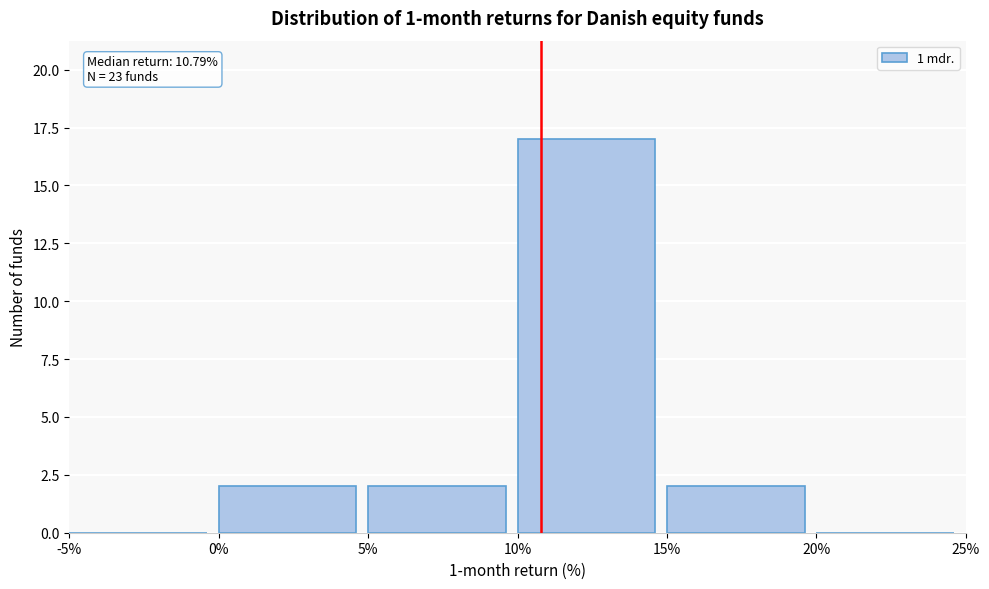

Which range on the x-axis has the tallest bar?

10% to 15%